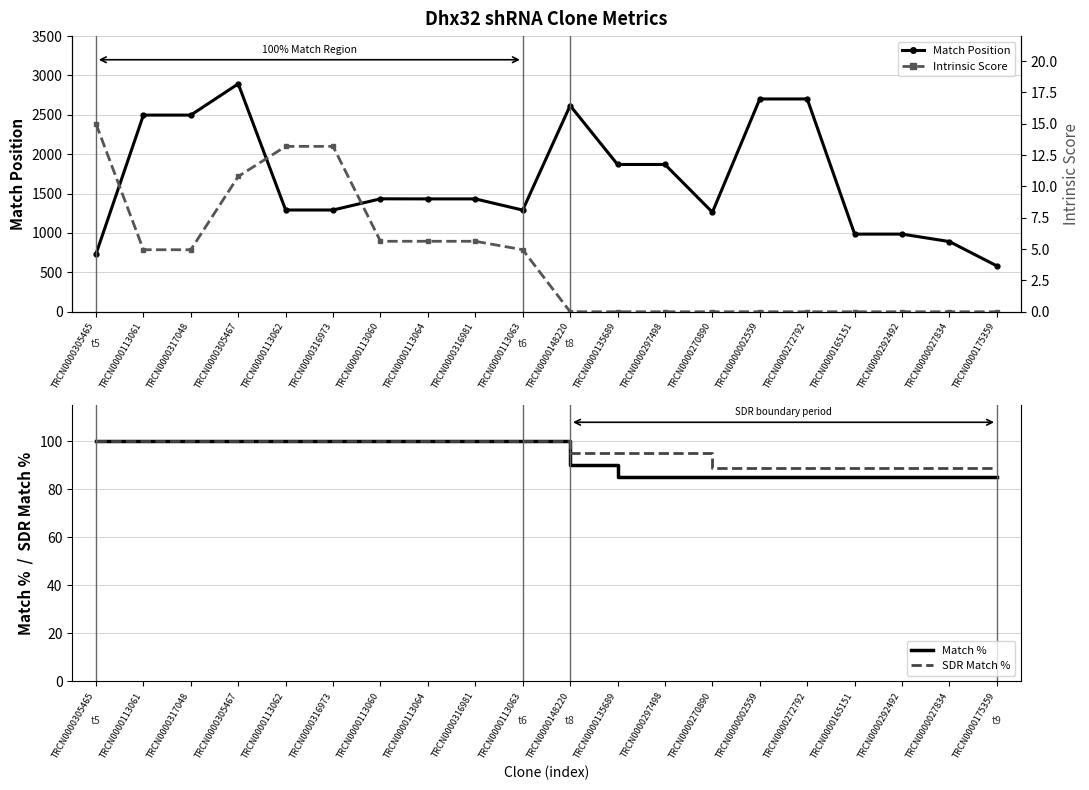

Is the value of Intrinsic Score at TRCN0000113061 greater than the value of SDR Match % at TRCN0000113061?

No